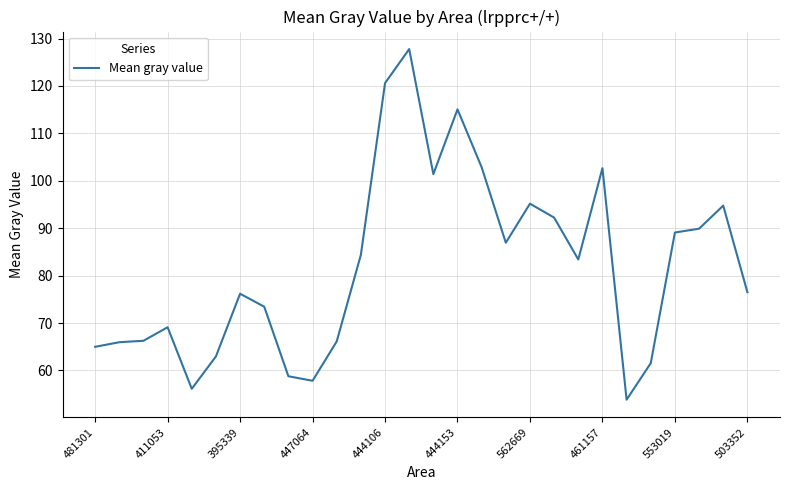

What is the difference between the maximum and minimum values?

73.9